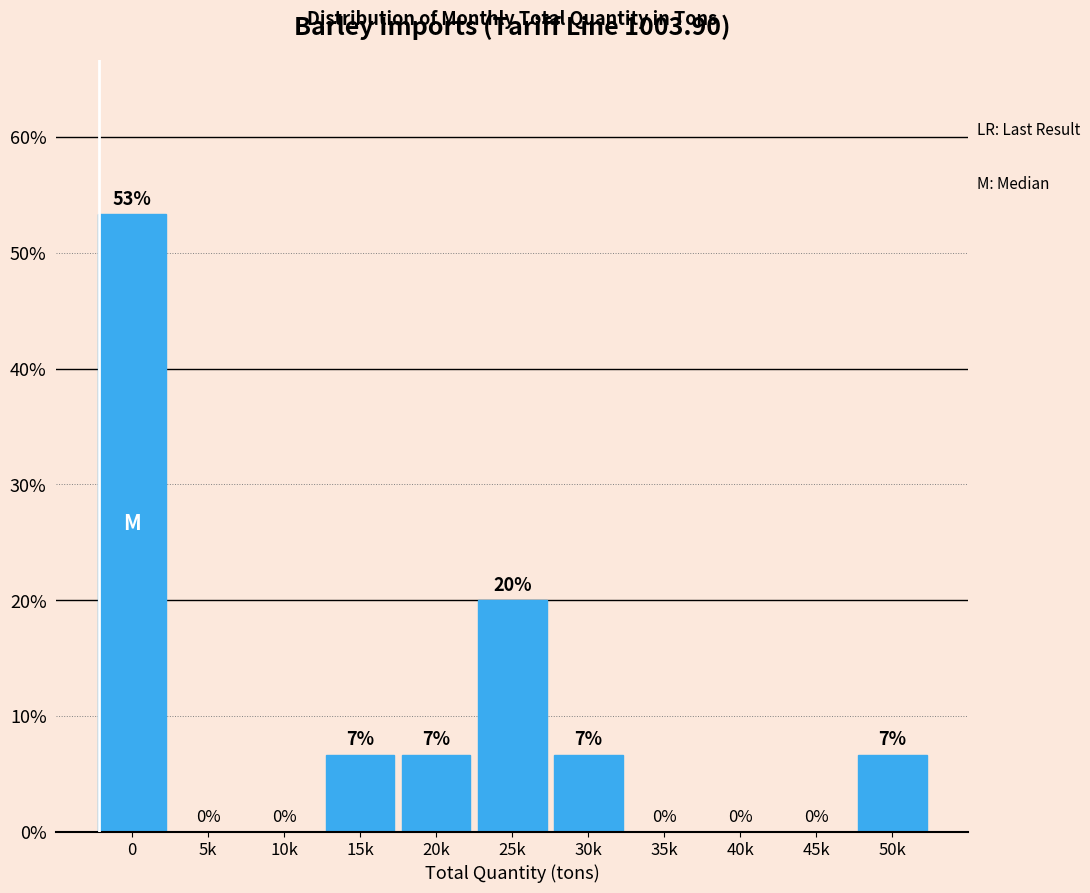

Between 20k and 10k, which is larger?

20k